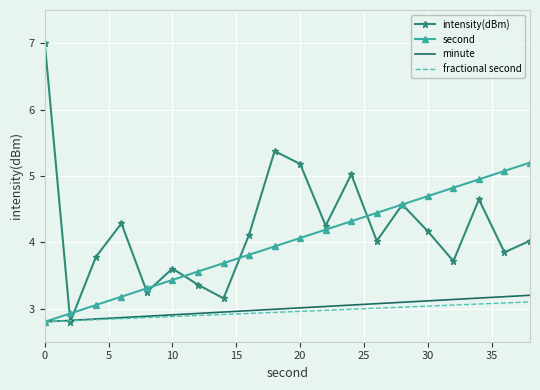

What is the maximum value shown in the chart?

7.0